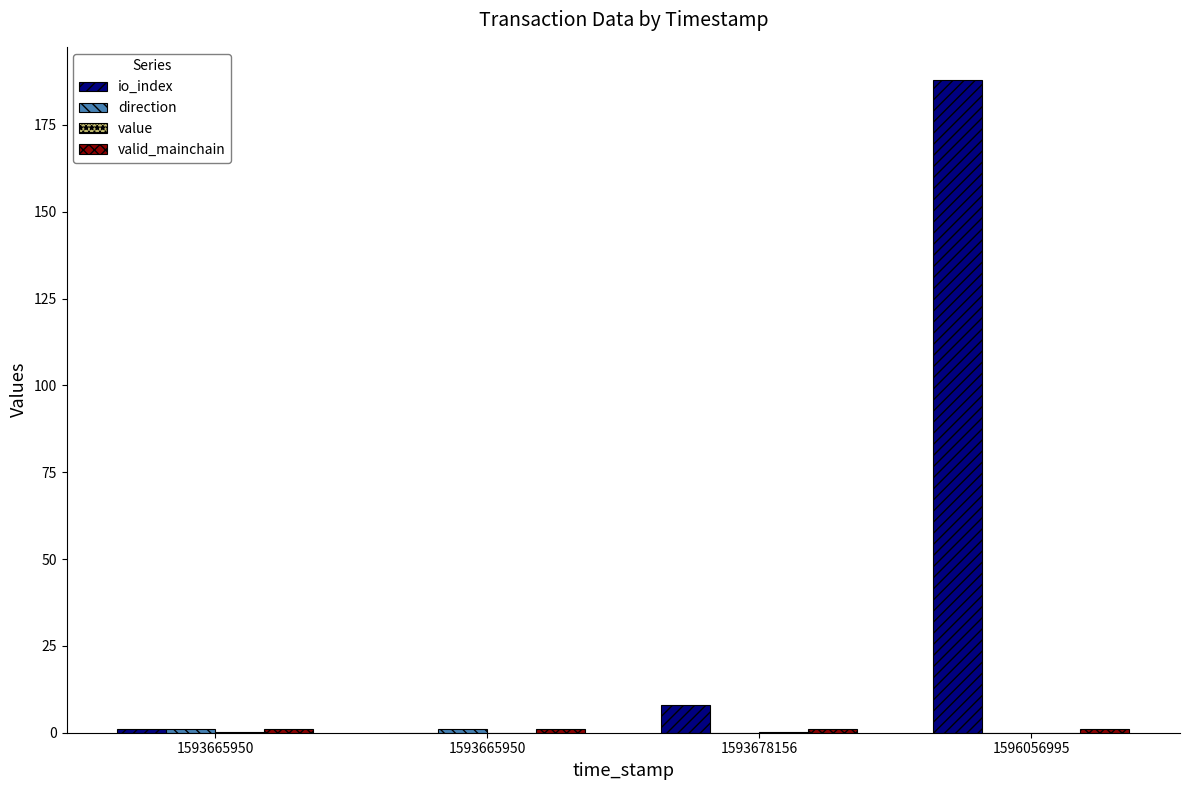

How many groups of bars are there?

4